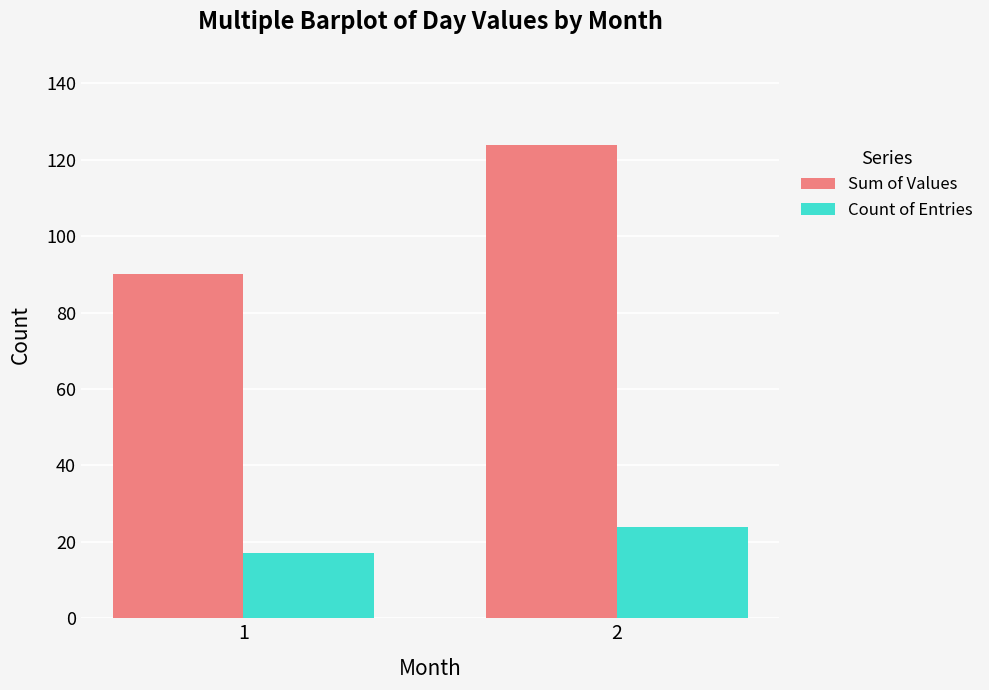

What is the approximate value of Count of Entries at 1?

17